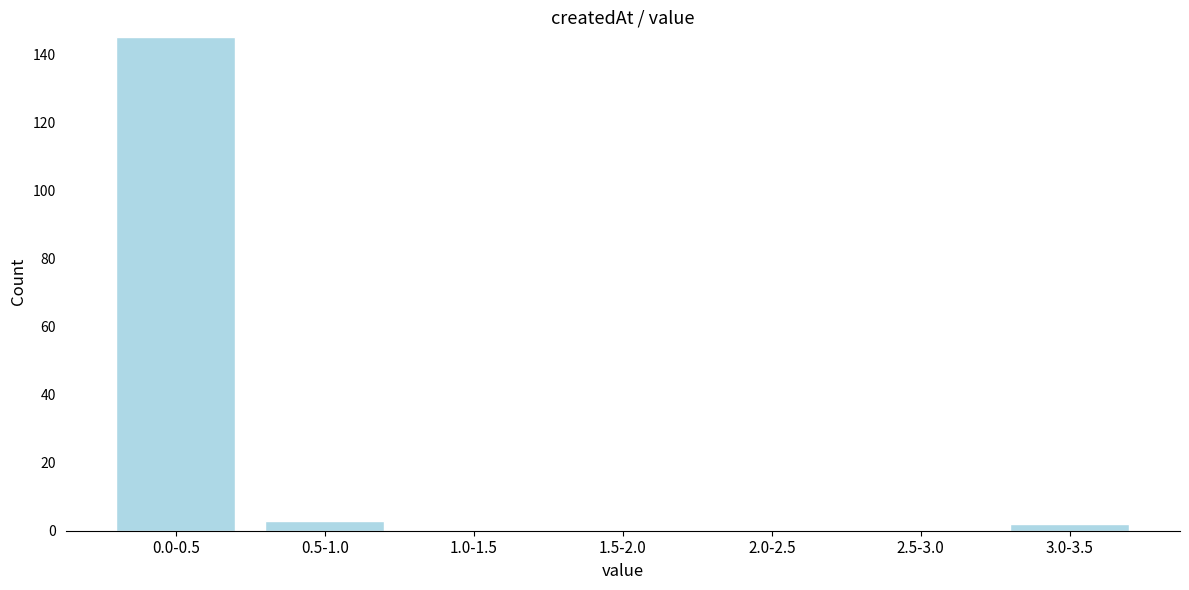

Reading left to right, list all the values displayed in this chart.

0.0-0.5=145	0.5-1.0=3	1.0-1.5=0	1.5-2.0=0	2.0-2.5=0	2.5-3.0=0	3.0-3.5=2